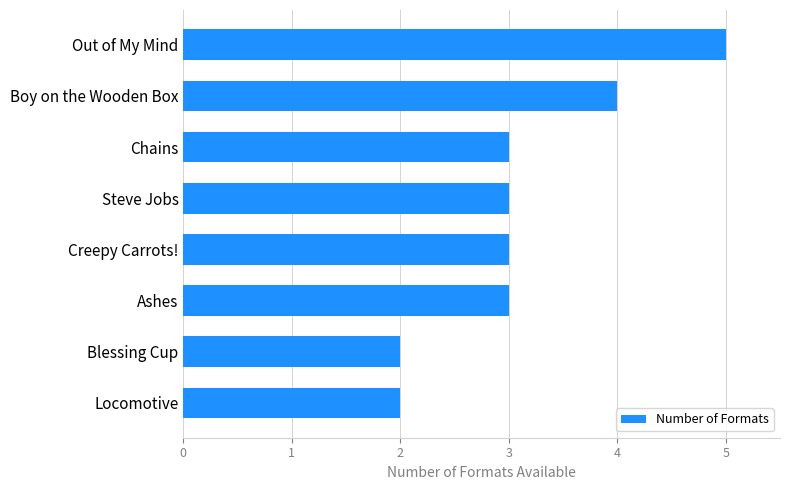

Reading bottom to top, extract all data points from this chart.

Locomotive=2	Blessing Cup=2	Ashes=3	Creepy Carrots!=3	Steve Jobs=3	Chains=3	Boy on the Wooden Box=4	Out of My Mind=5